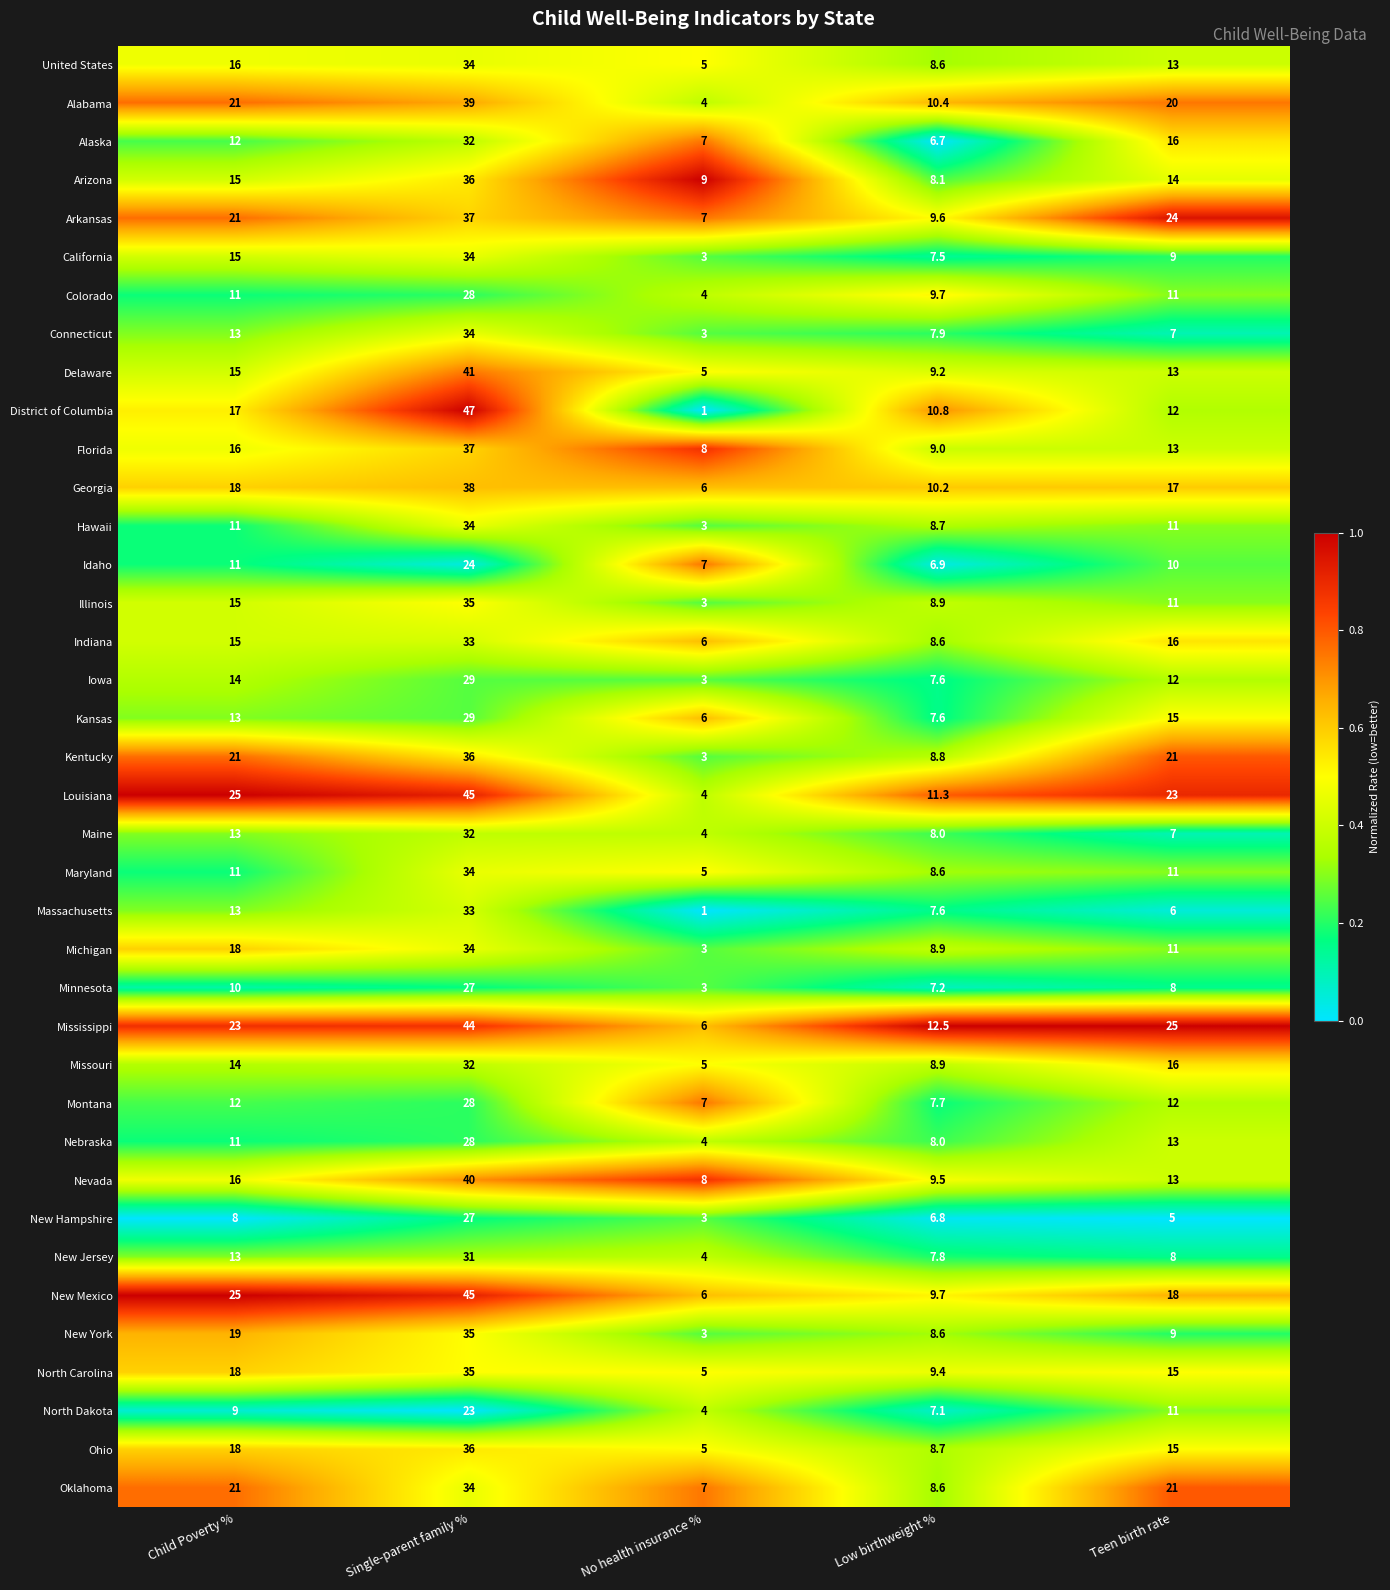

What is the difference between the second highest and minimum values in the Iowa series?

11.0